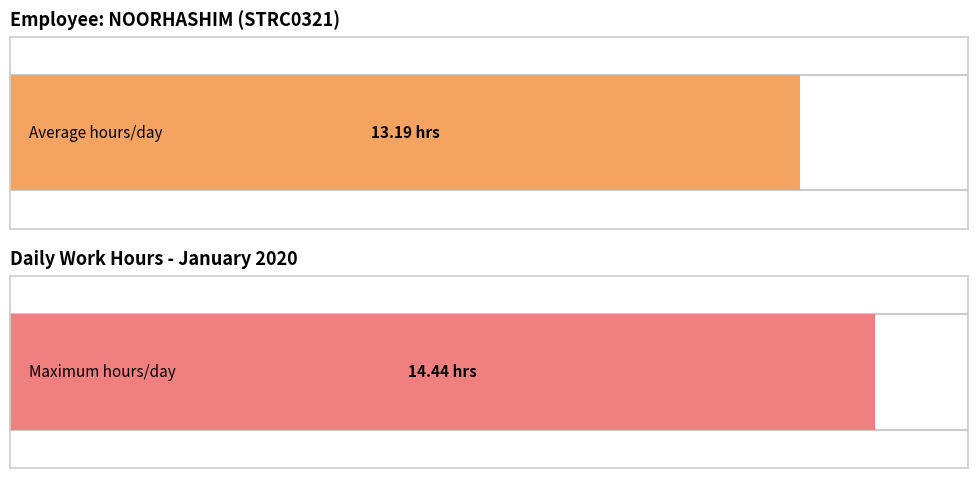

Does the chart contain stacked bars?

No